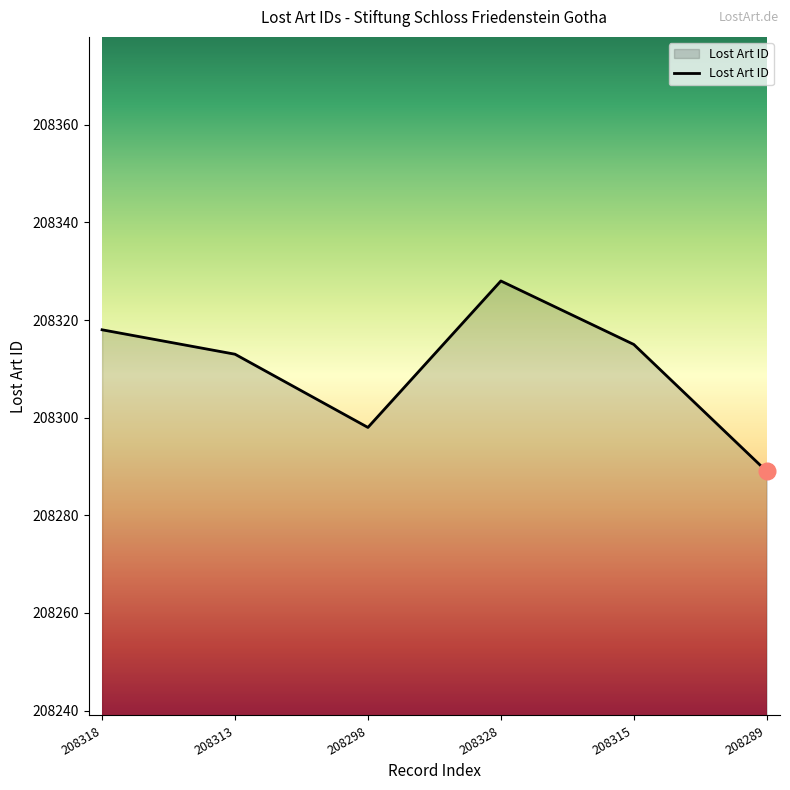

Reading left to right, list all the values displayed in this chart.

208318=208318	208313=208313	208298=208298	208328=208328	208315=208315	208289=208289